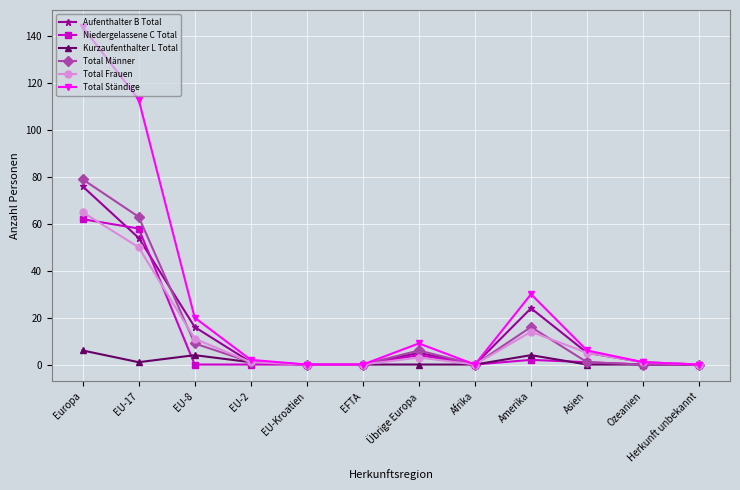

Count the number of data series in this chart.

6